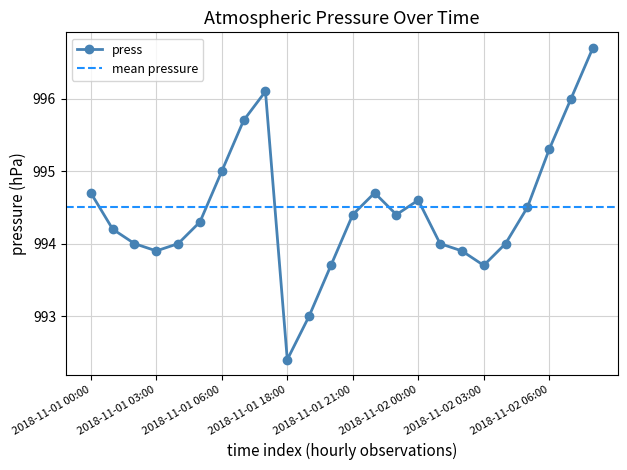

How many values are below 994?

6